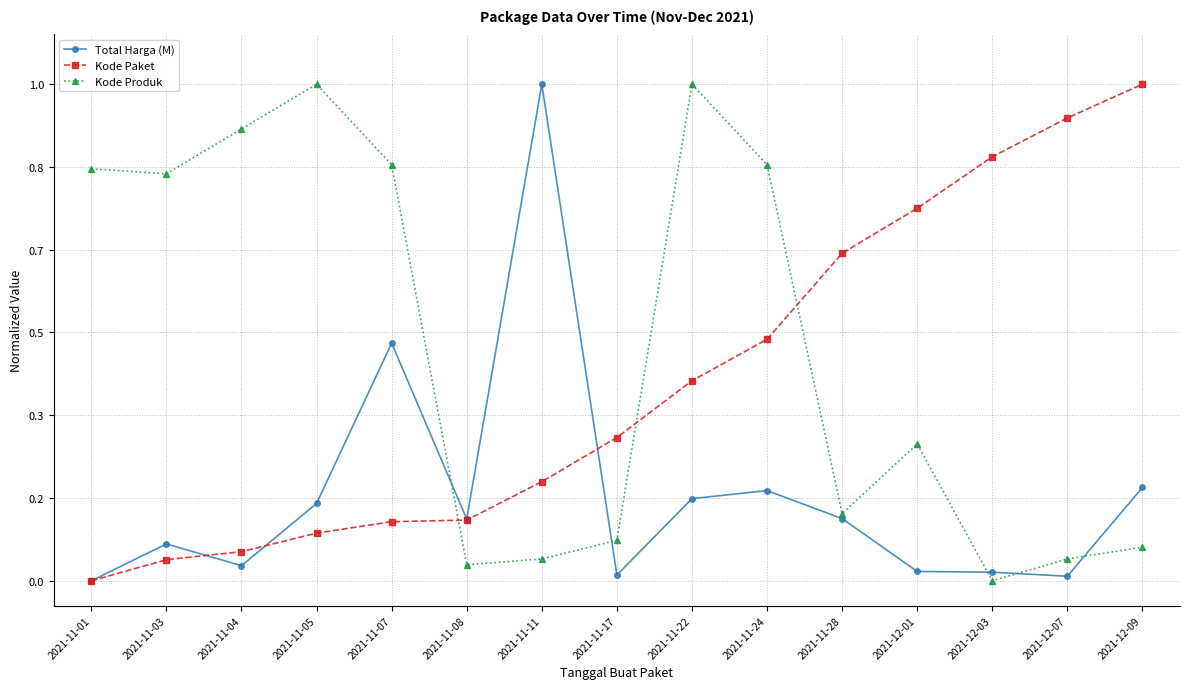

Does the chart have visible grid lines?

Yes